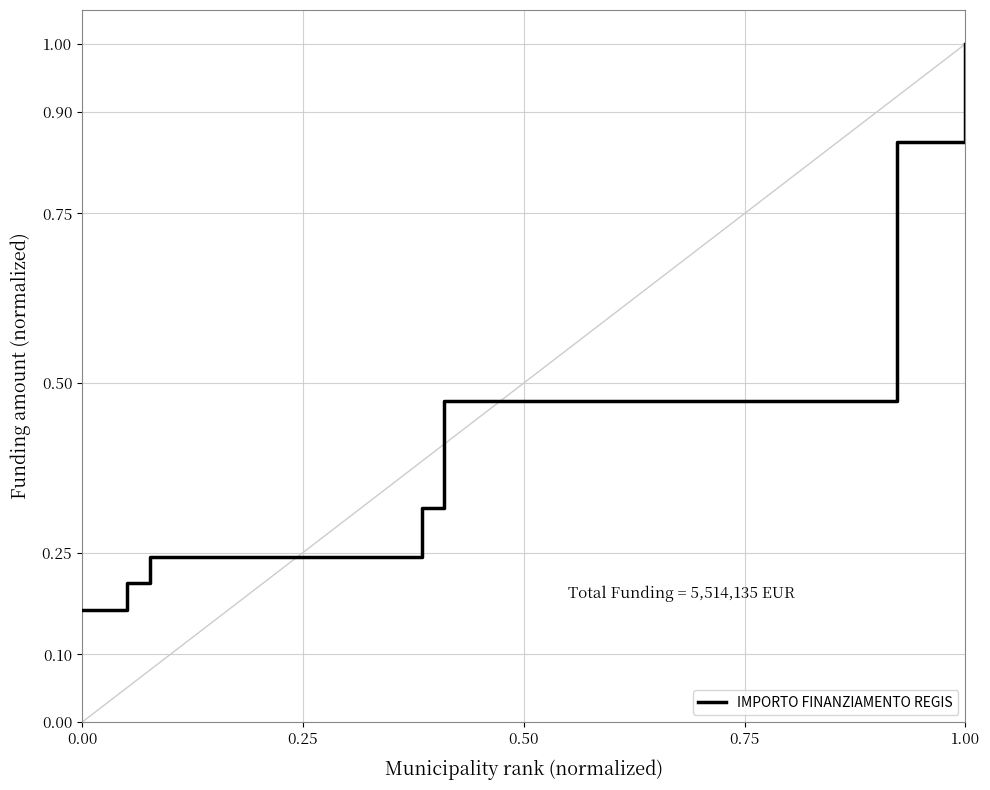

What is the greatest value displayed?

1.0